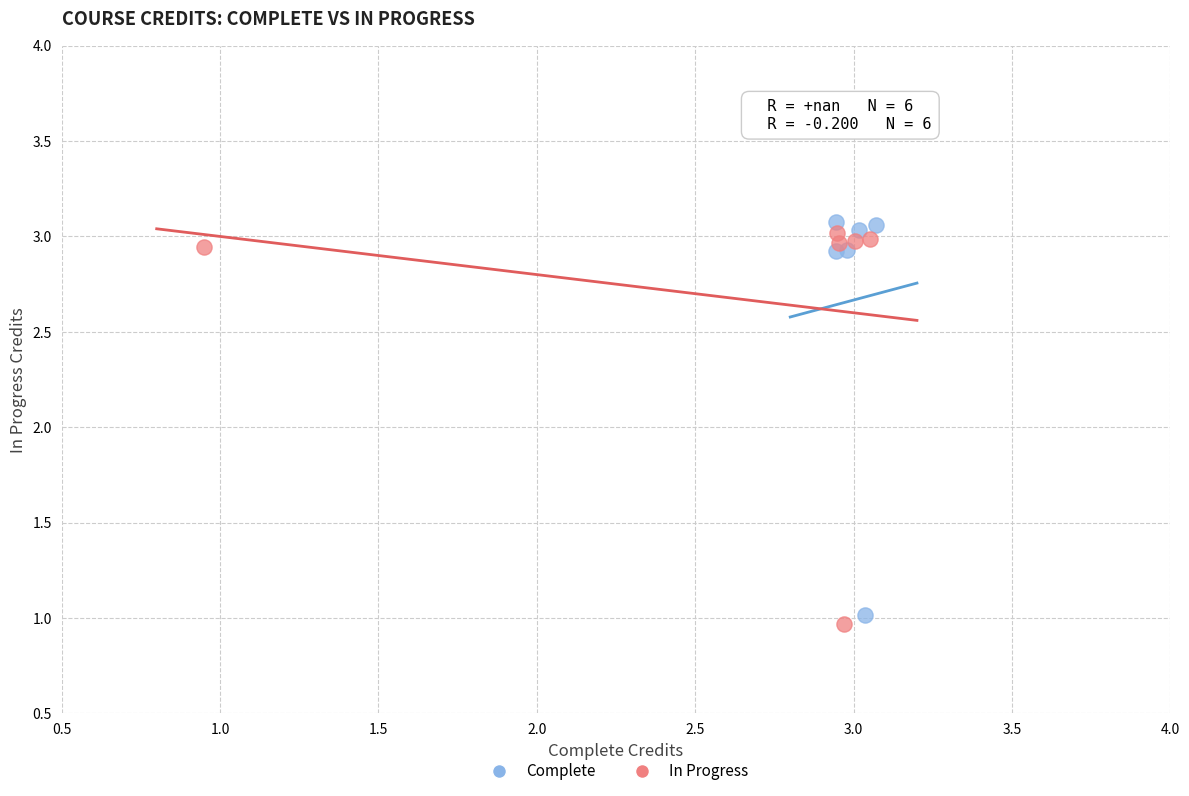

What are all the series names shown in the legend?

Complete, In Progress